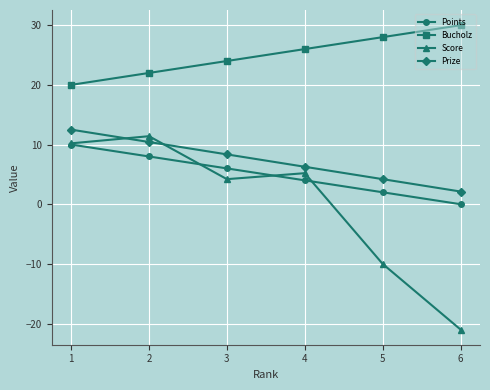

After their last crossing, which series has the higher values: Score or Points?

Points